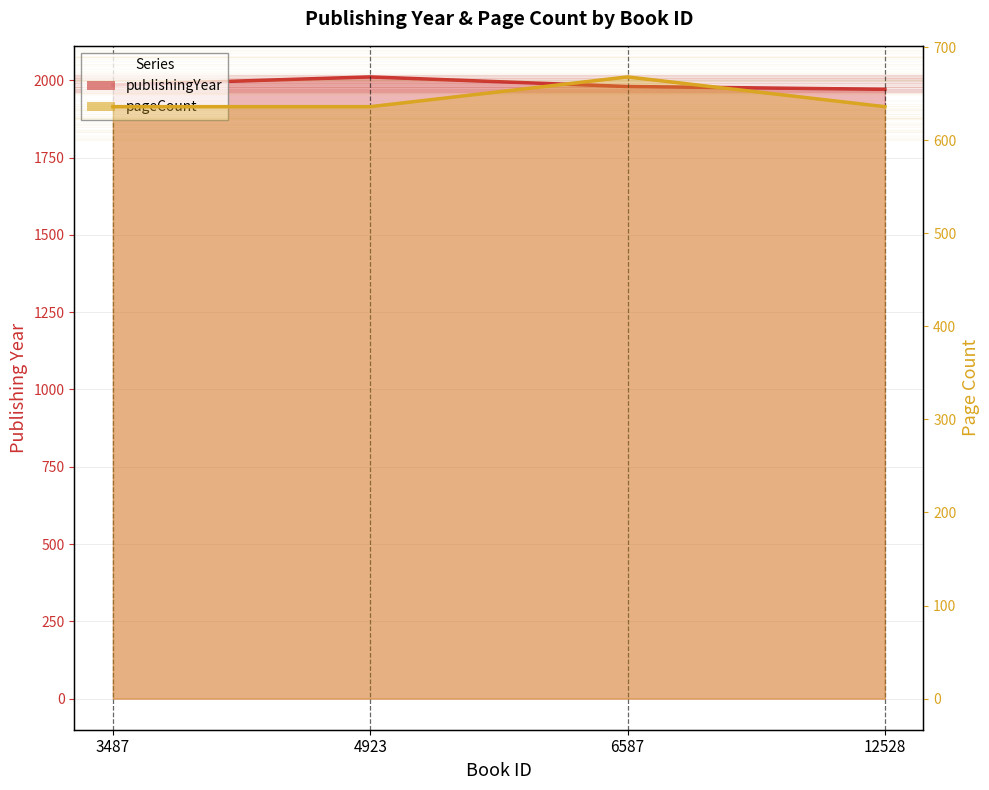

What is the value of the pageCount point at the 2nd from the left?

636